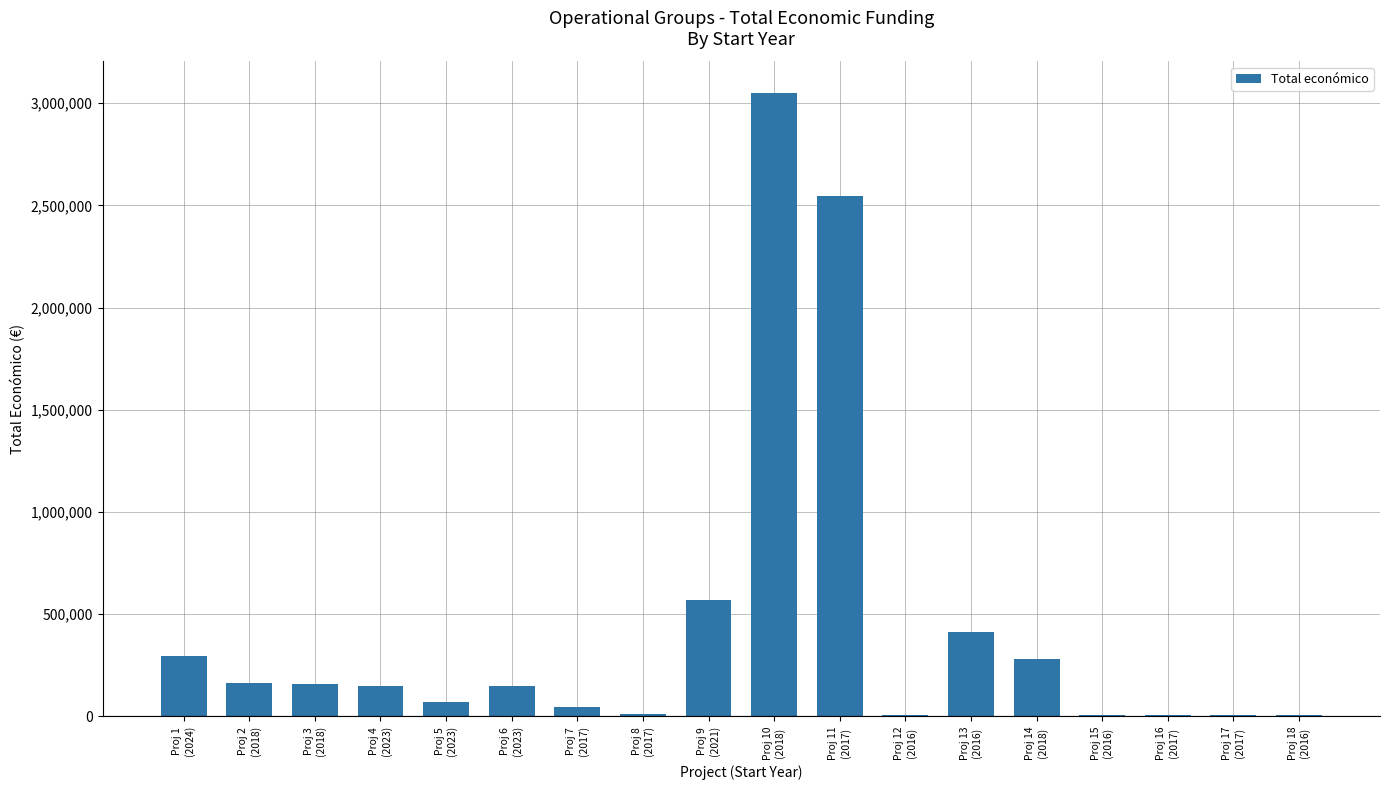

What is the sum of the values at Proj 1
(2024) and Proj 15
(2016)?

303514